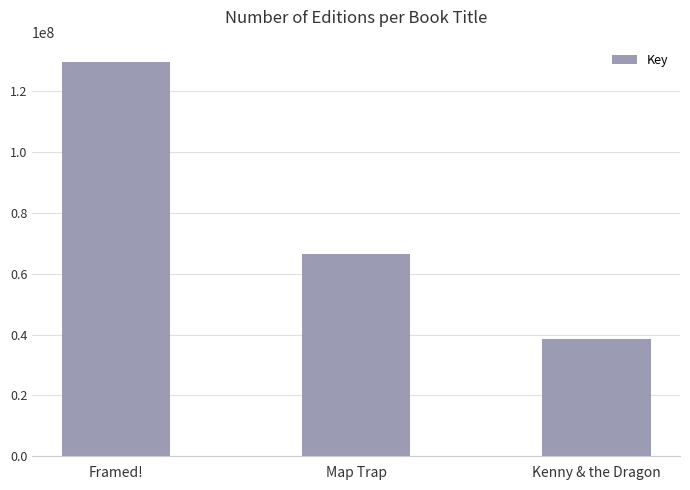

What position from the right is Framed!?

3